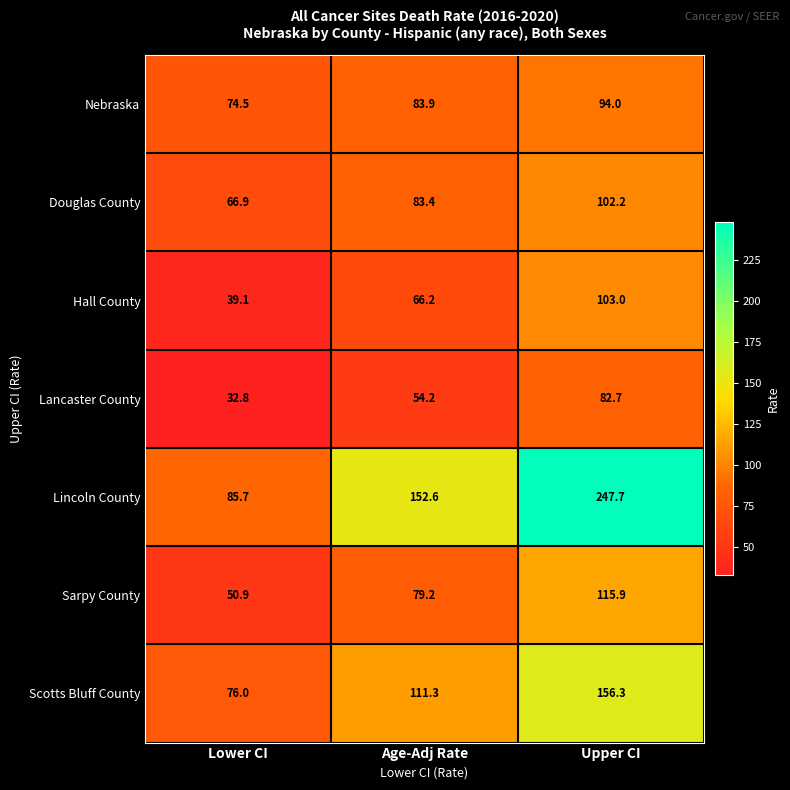

Which series changed the most between Lower CI and Upper CI?

Lincoln County